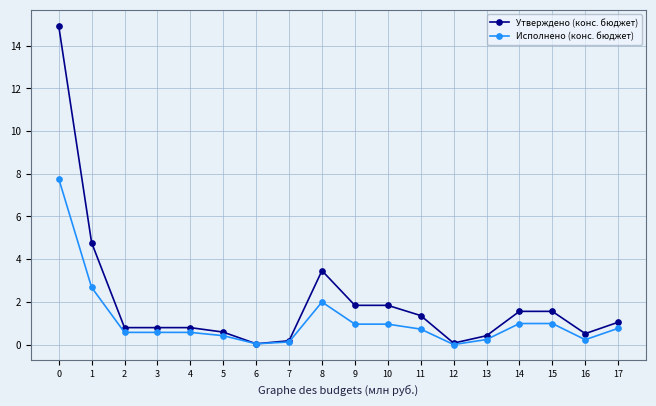

List the series in order of their overall mean, highest first.

Утверждено (конс. бюджет), Исполнено (конс. бюджет)